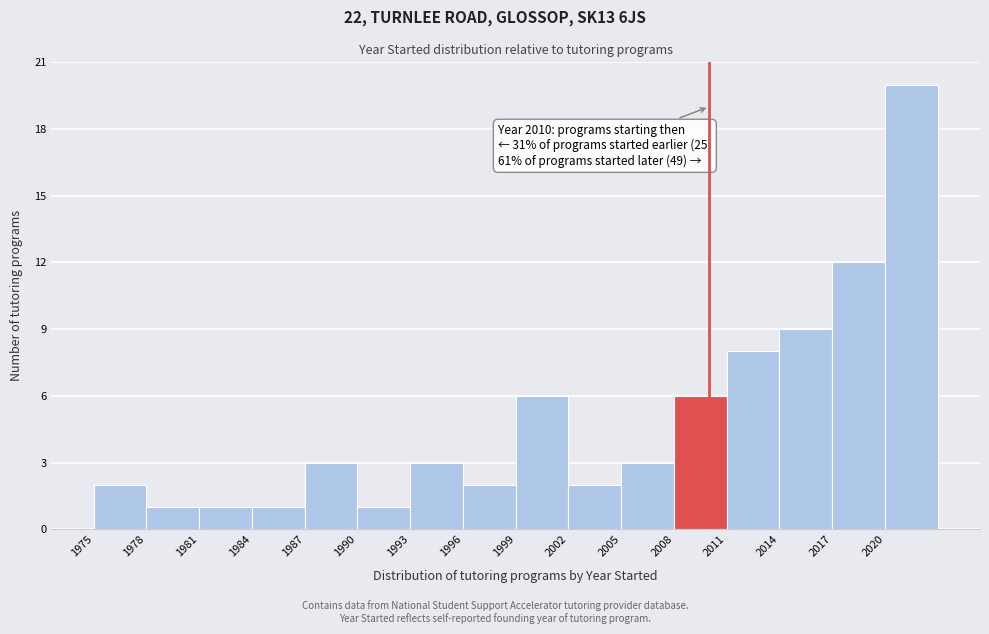

Over which range of the x-axis is the bar tallest?

2020 to 2023